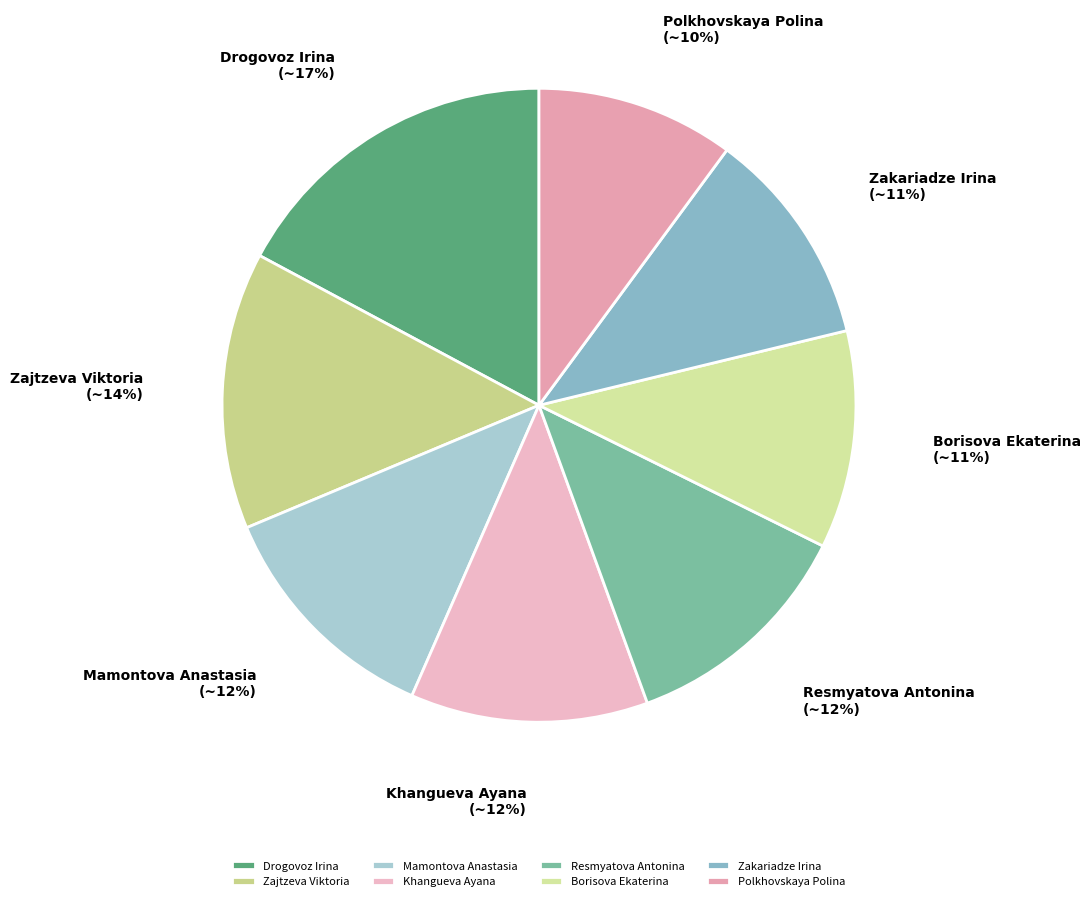

To the nearest percent, what is the average slice percentage?

12%